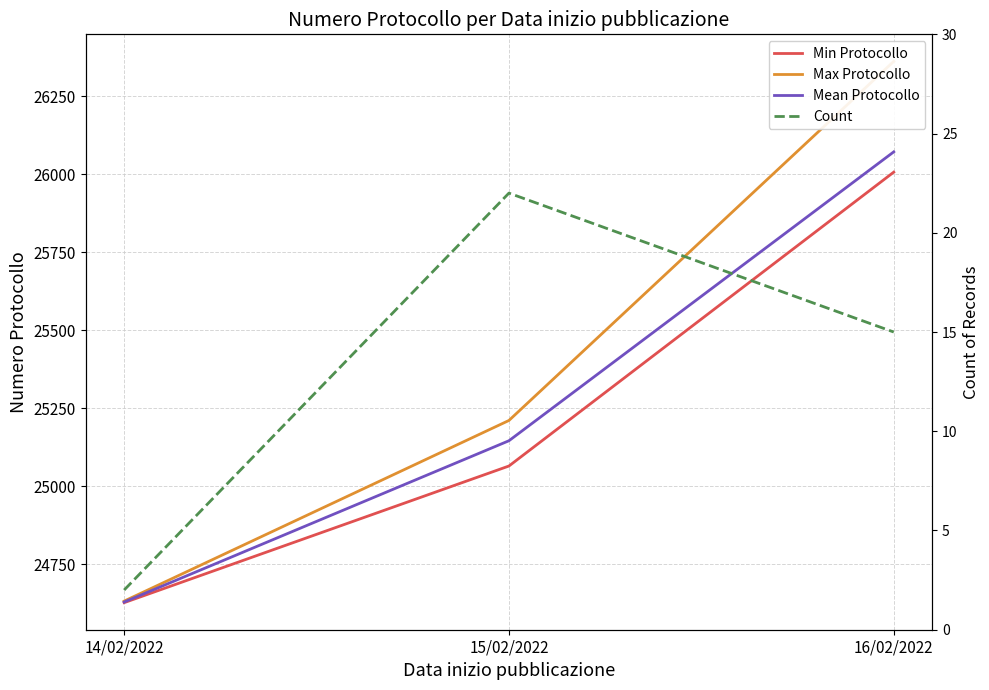

Reading left to right, list all the values displayed in this chart.

Min Protocollo: 24627	25065	26007
Max Protocollo: 24632	25211	26362
Mean Protocollo: 24629	25146	26072
Count: 2	22	15